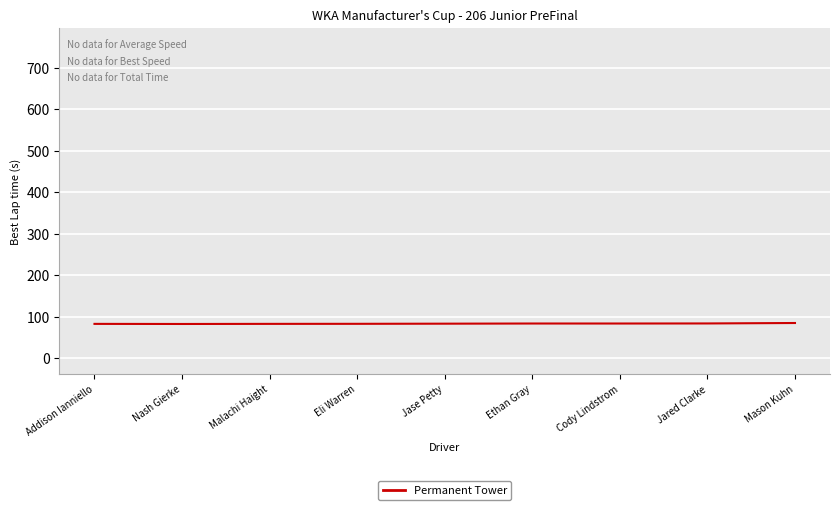

How many lines are shown in the chart?

6